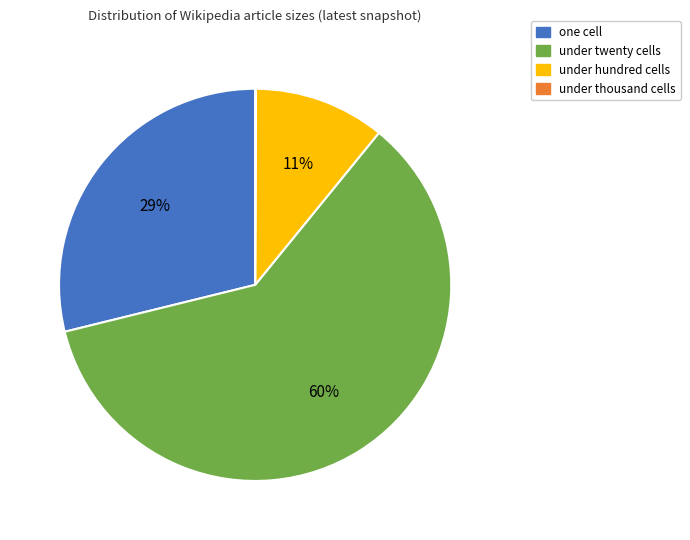

Is there any slice that represents more than half of the pie?

Yes